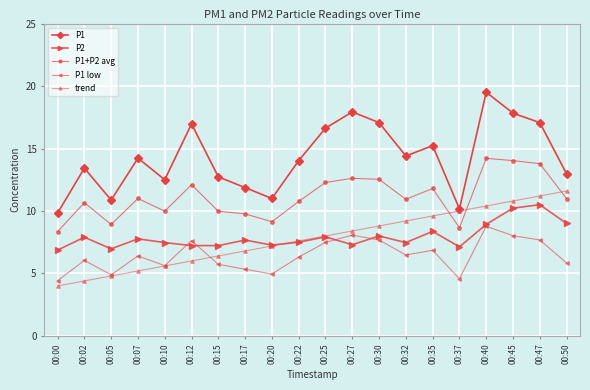

What is the sum of all trend values?

156.0